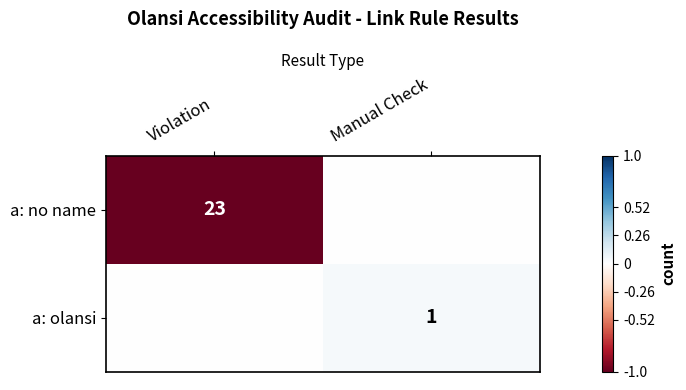

True or false: a: no name has a value of 23 at Violation.

True